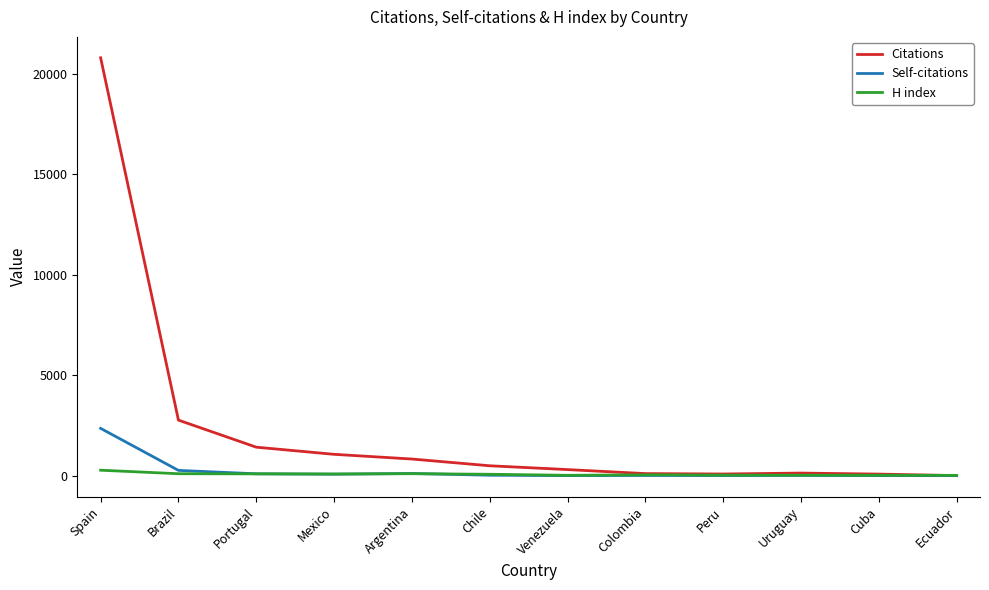

Which label corresponds to the largest value in the chart?

Spain